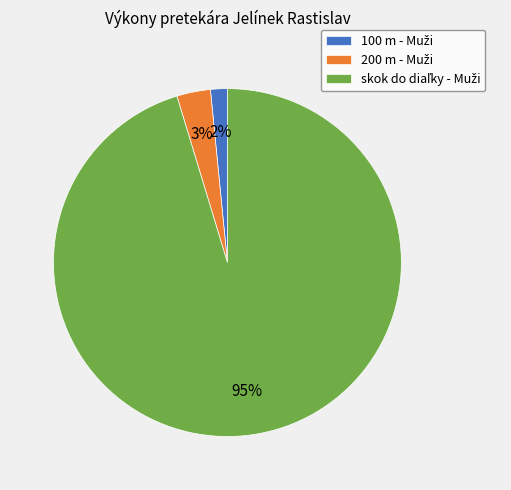

Count the number of slices in the pie.

3